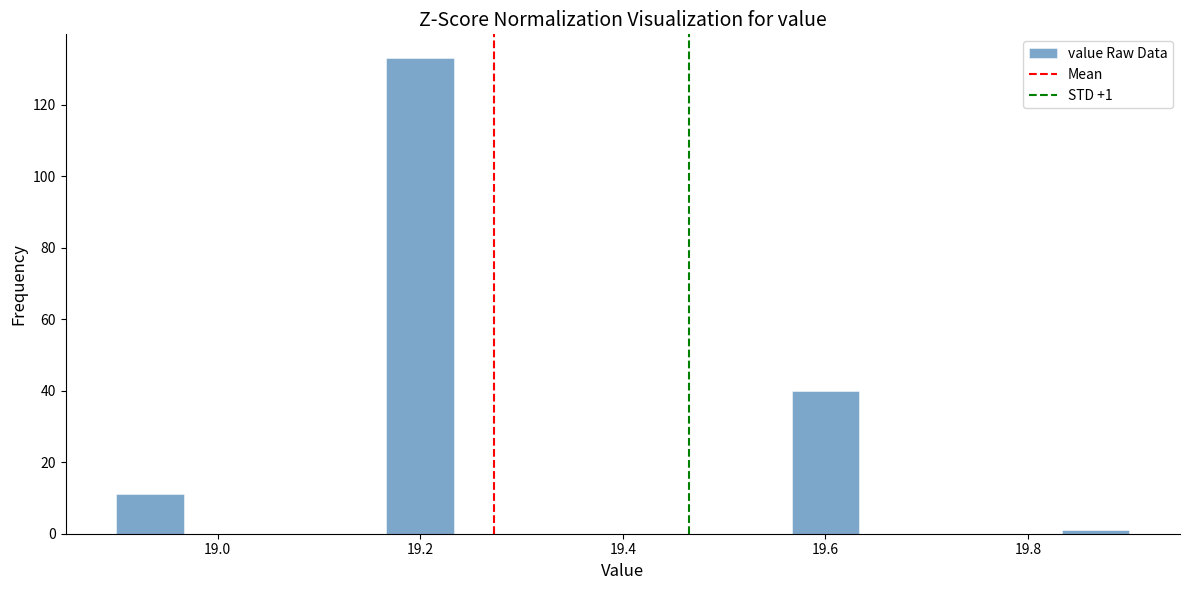

Around what value on the x-axis is the tallest bar? Give the approximate position of its centre, as read against the axis.

19.20